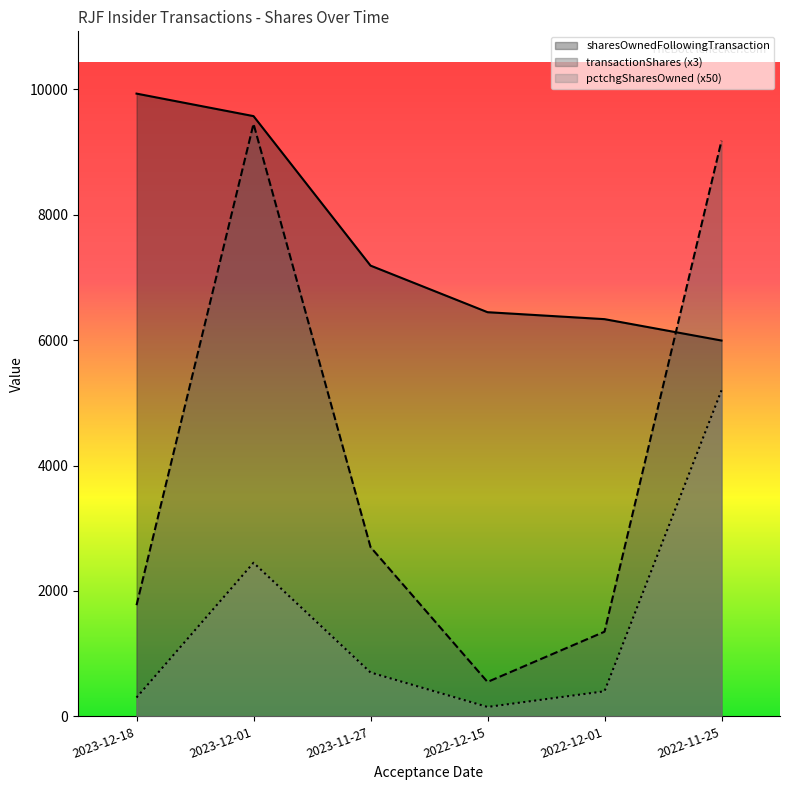

What is the highest value of the pctchgSharesOwned series?

5200